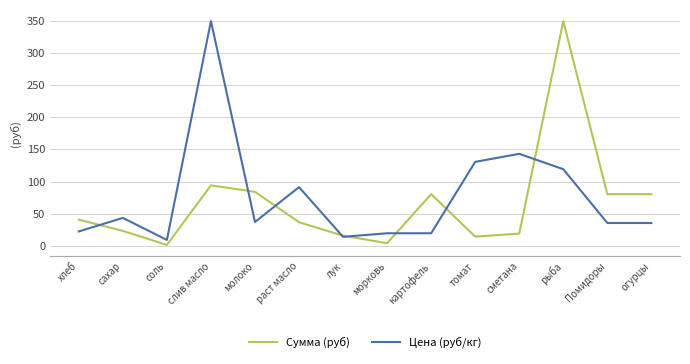

Read the Цена (руб/кг) value at лук.

14.3